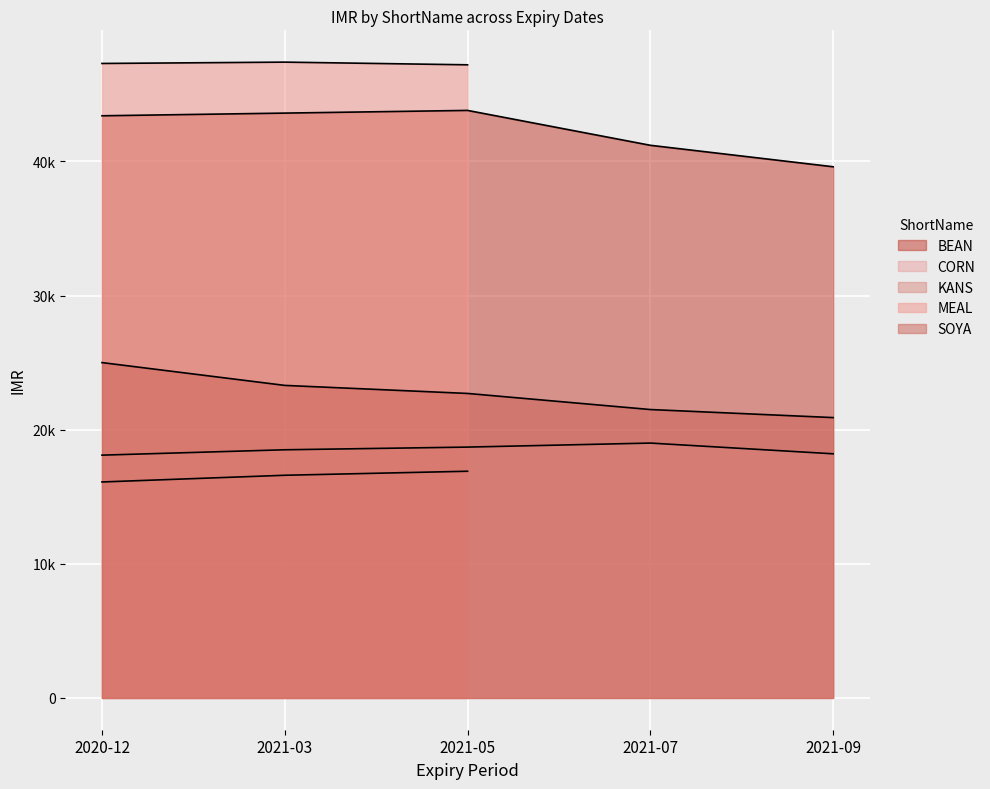

At which label does SOYA reach its minimum?

2021-09